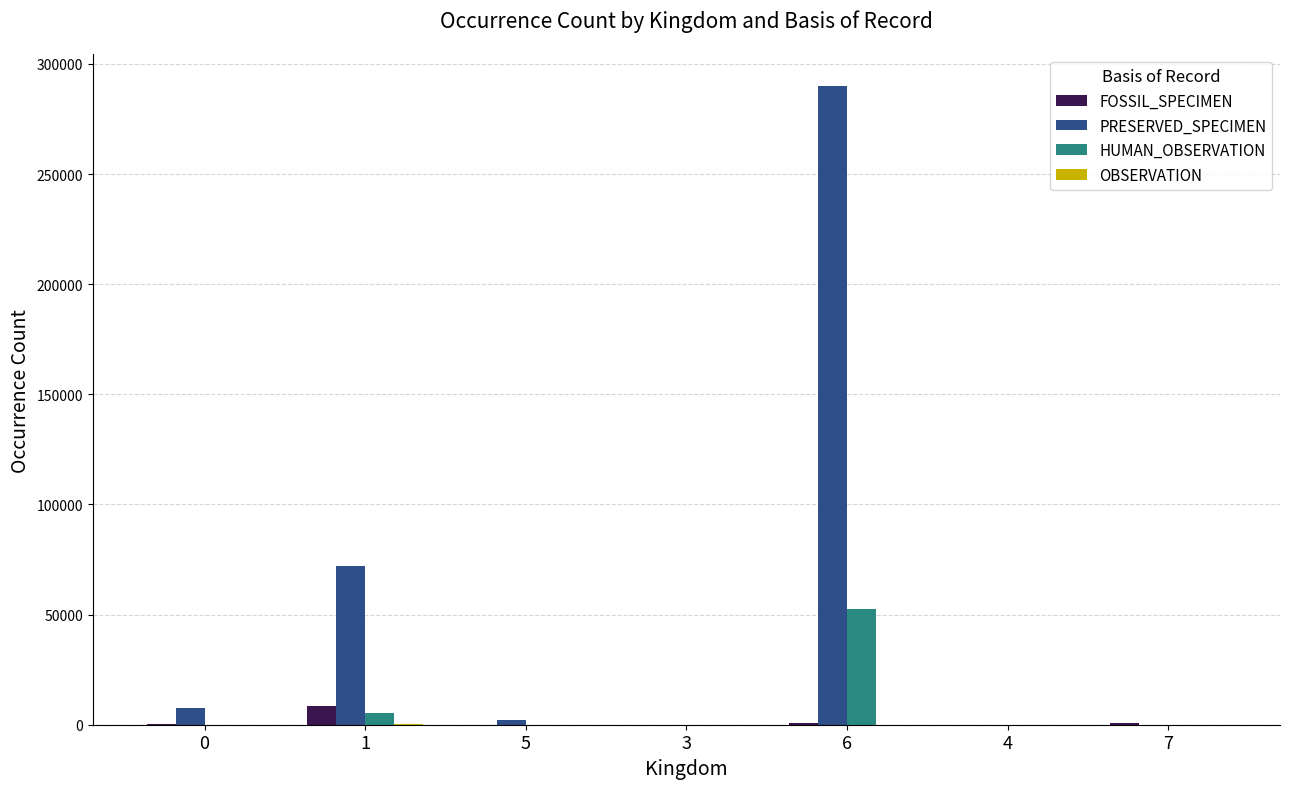

Between 6 and 7, which series saw the biggest shift?

PRESERVED_SPECIMEN